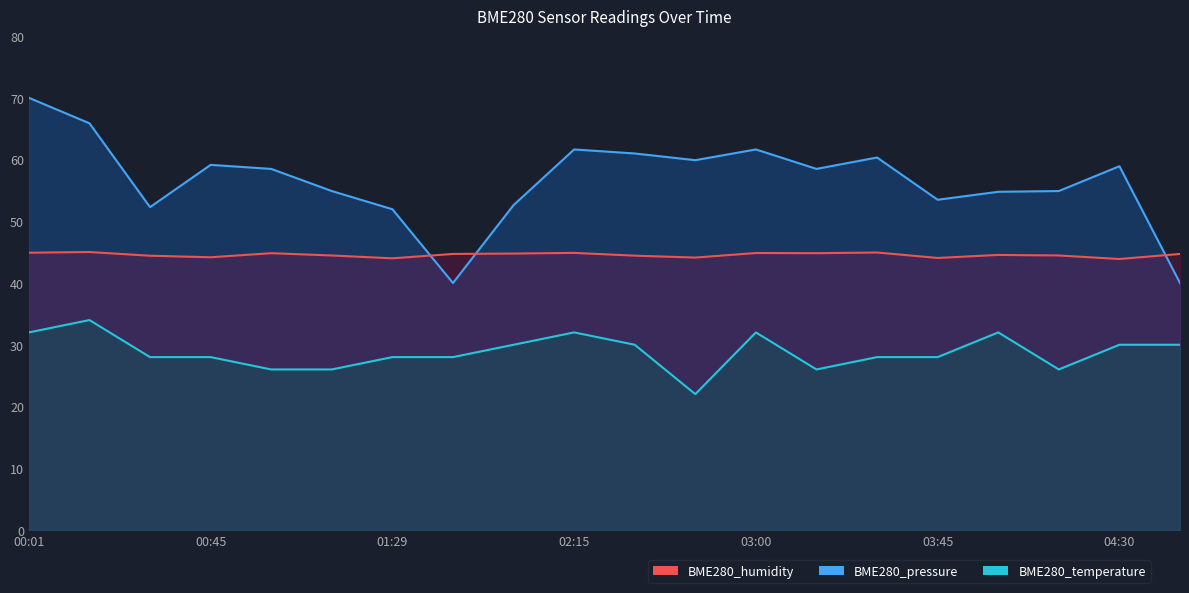

Which category has the lowest value in the BME280_pressure series?

01:42